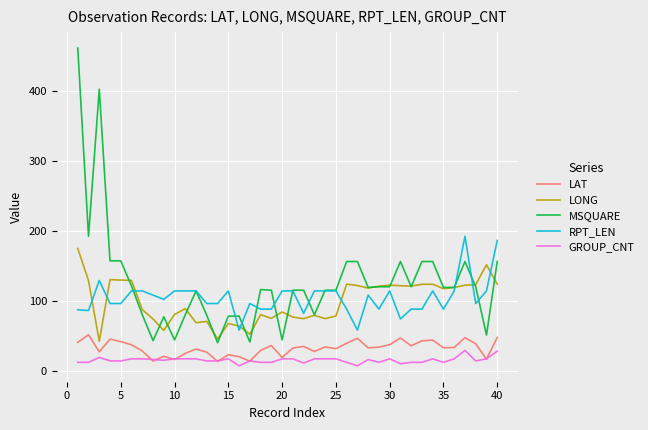

What is the minimum value for MSQUARE?

41.0